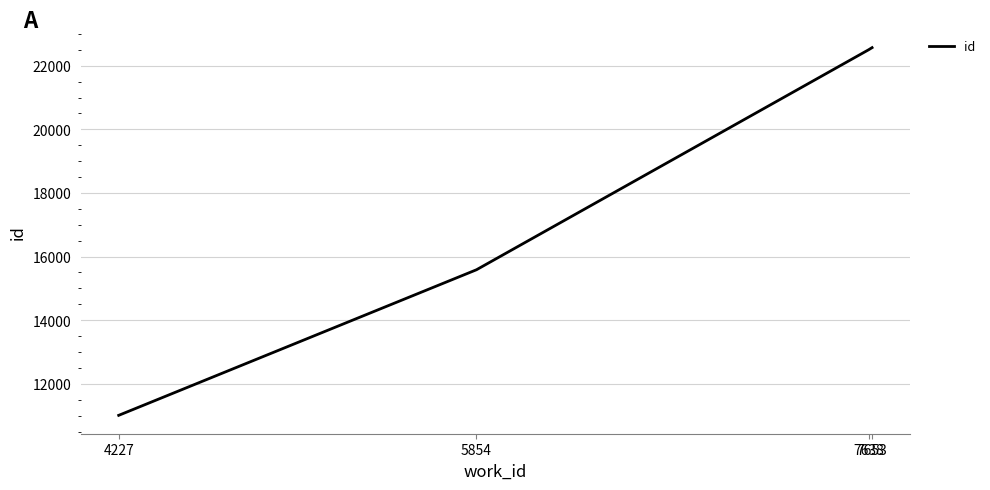

Reading left to right, transcribe all the data shown in this chart.

11010	15586	22504	22568